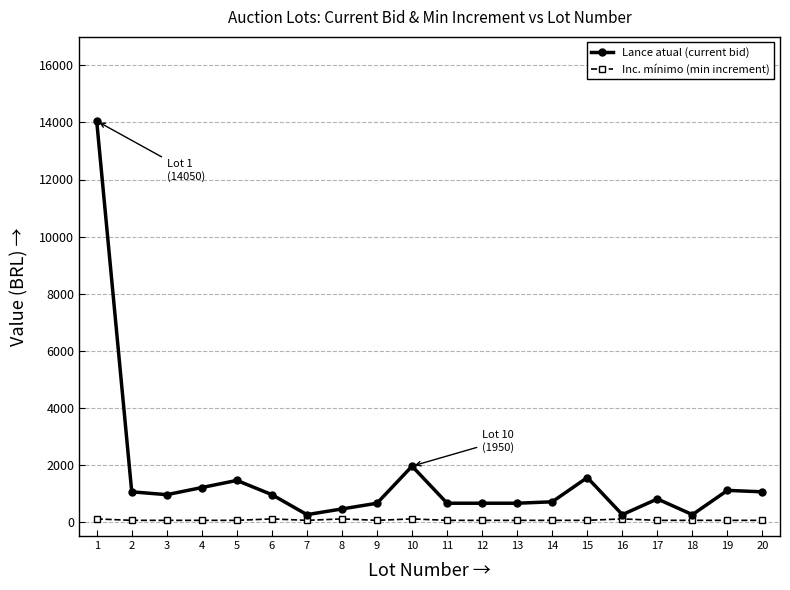

True or false: Inc. mínimo (min increment) has more than 0 interior local peaks.

True